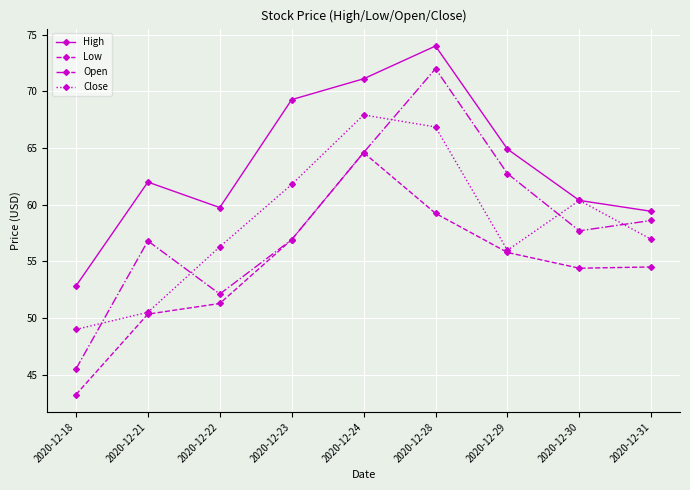

True or false: Open and High cross at least once.

False